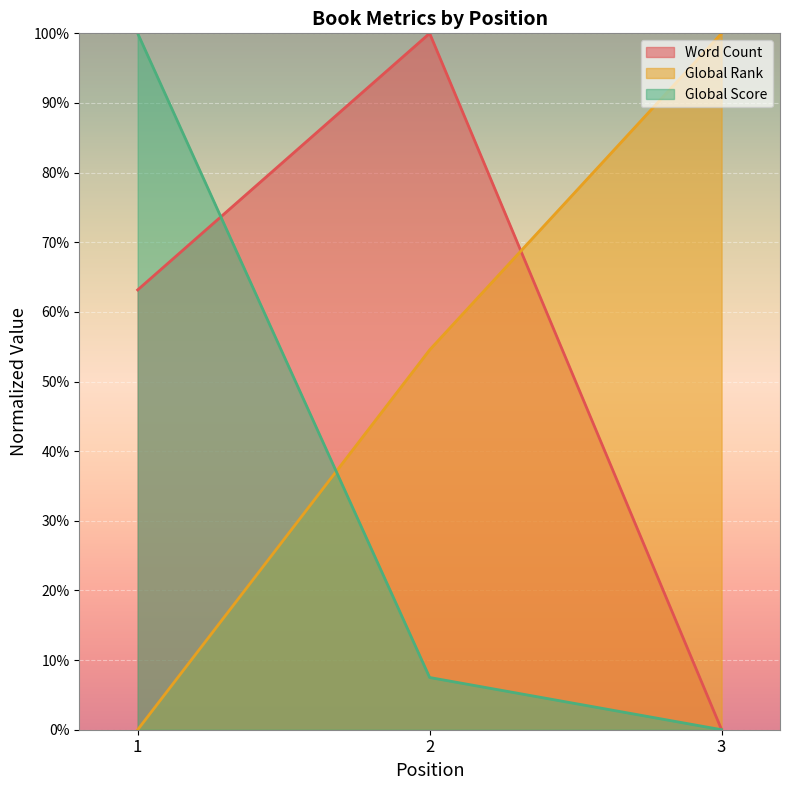

Reading right to left, extract all data points from this chart.

Word Count: 0.0	100.0	63.2
Global Rank: 100.0	54.5	0.0
Global Score: 0.0	7.5	100.0